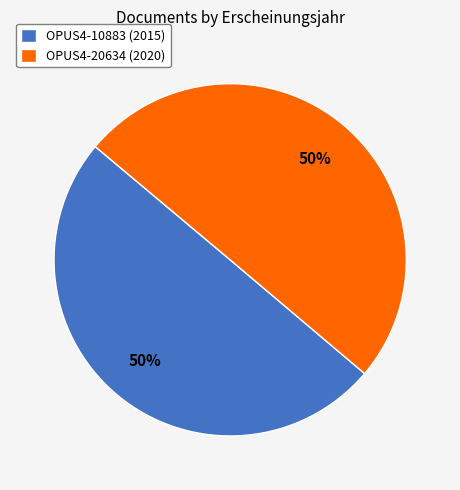

Is the sum of OPUS4-10883 (2015) and OPUS4-20634 (2020) greater than half?

Yes